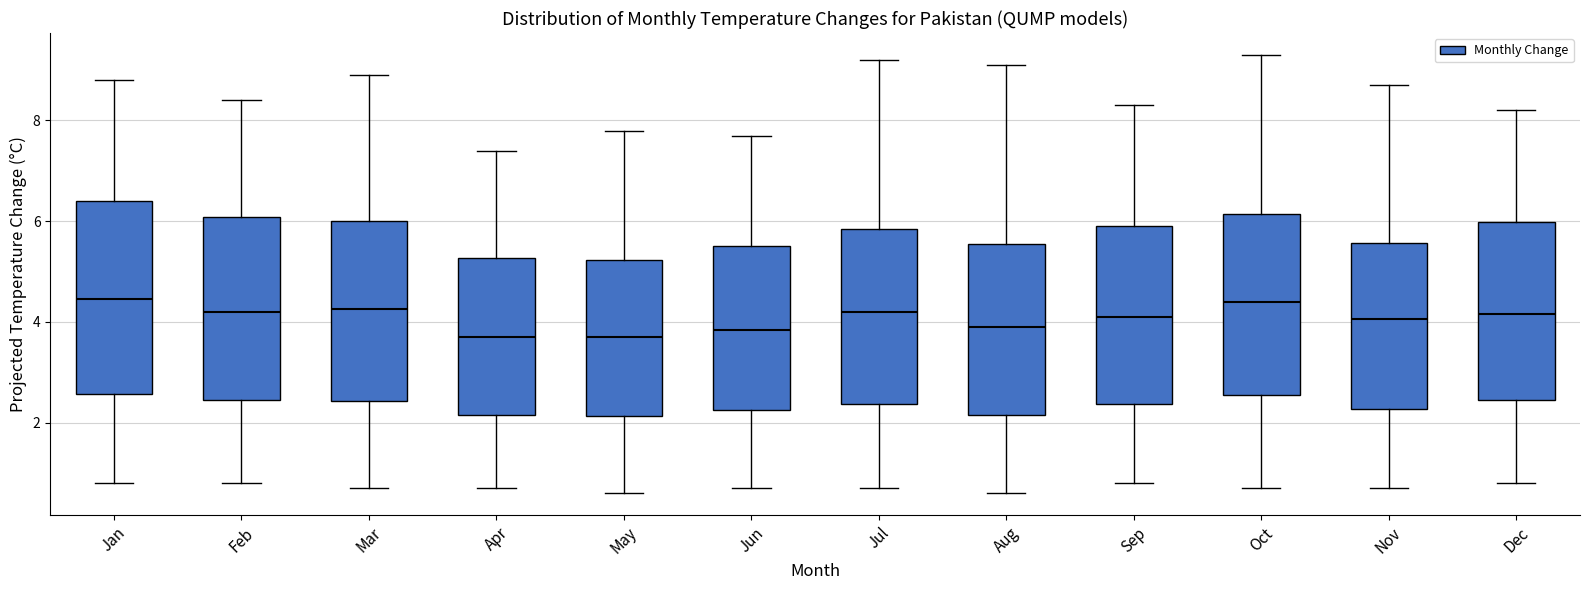

Reading left to right, transcribe this box plot: for each box, give where its median line is, the range the box spans, and where its two whiskers end, as read against the y-axis. The values are not printed on the chart, so give them approximately, as read against the axis.

Jan: median 4.4, box 2.6 to 6.4, whiskers 0.8 to 8.8
Feb: median 4.2, box 2.4 to 6.0, whiskers 0.8 to 8.4
Mar: median 4.2, box 2.4 to 6.0, whiskers 0.8 to 9.0
Apr: median 3.8, box 2.2 to 5.2, whiskers 0.8 to 7.4
May: median 3.8, box 2.2 to 5.2, whiskers 0.6 to 7.8
Jun: median 3.8, box 2.2 to 5.6, whiskers 0.8 to 7.8
Jul: median 4.2, box 2.4 to 5.8, whiskers 0.8 to 9.2
Aug: median 4.0, box 2.2 to 5.6, whiskers 0.6 to 9.2
Sep: median 4.2, box 2.4 to 6.0, whiskers 0.8 to 8.4
Oct: median 4.4, box 2.6 to 6.2, whiskers 0.8 to 9.4
Nov: median 4.0, box 2.2 to 5.6, whiskers 0.8 to 8.8
Dec: median 4.2, box 2.4 to 6.0, whiskers 0.8 to 8.2